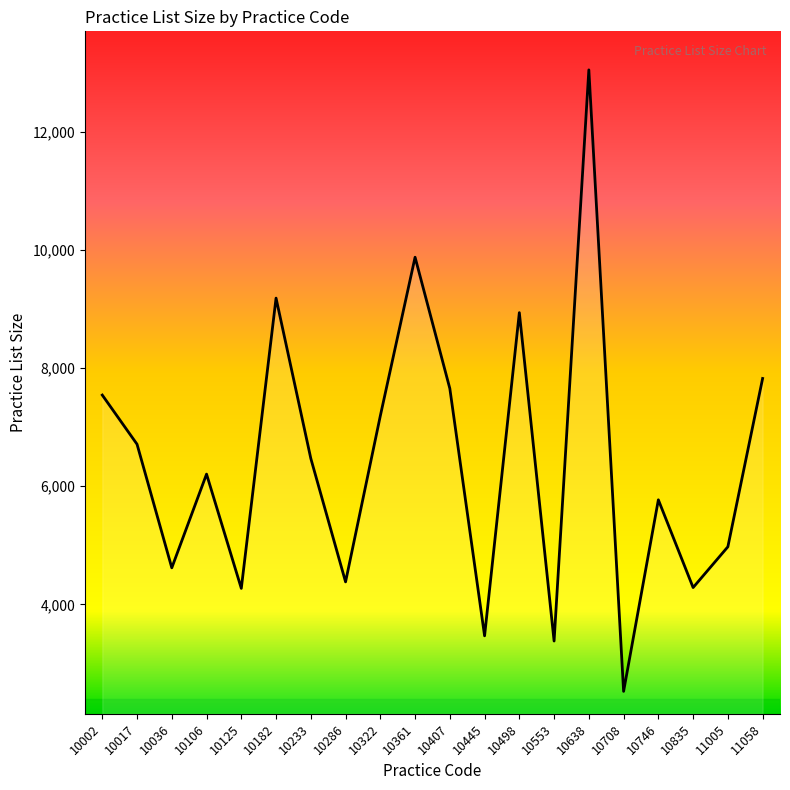

What is the difference between the values at 10361 and 10002?

2333